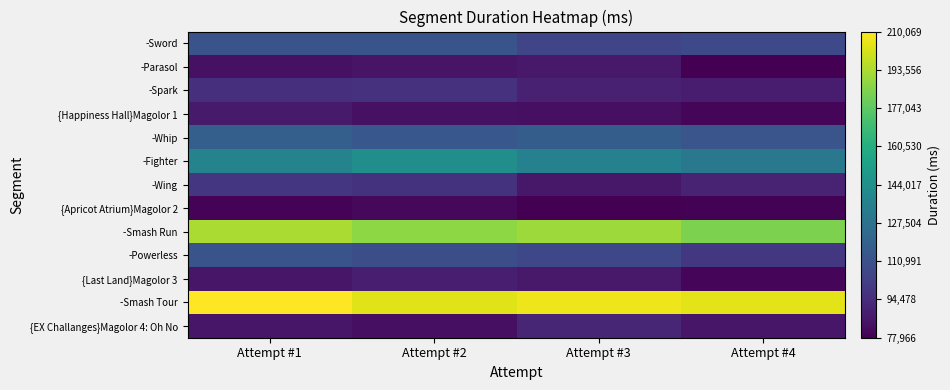

What is the spread (max minus min) of values at Attempt #3?

128427